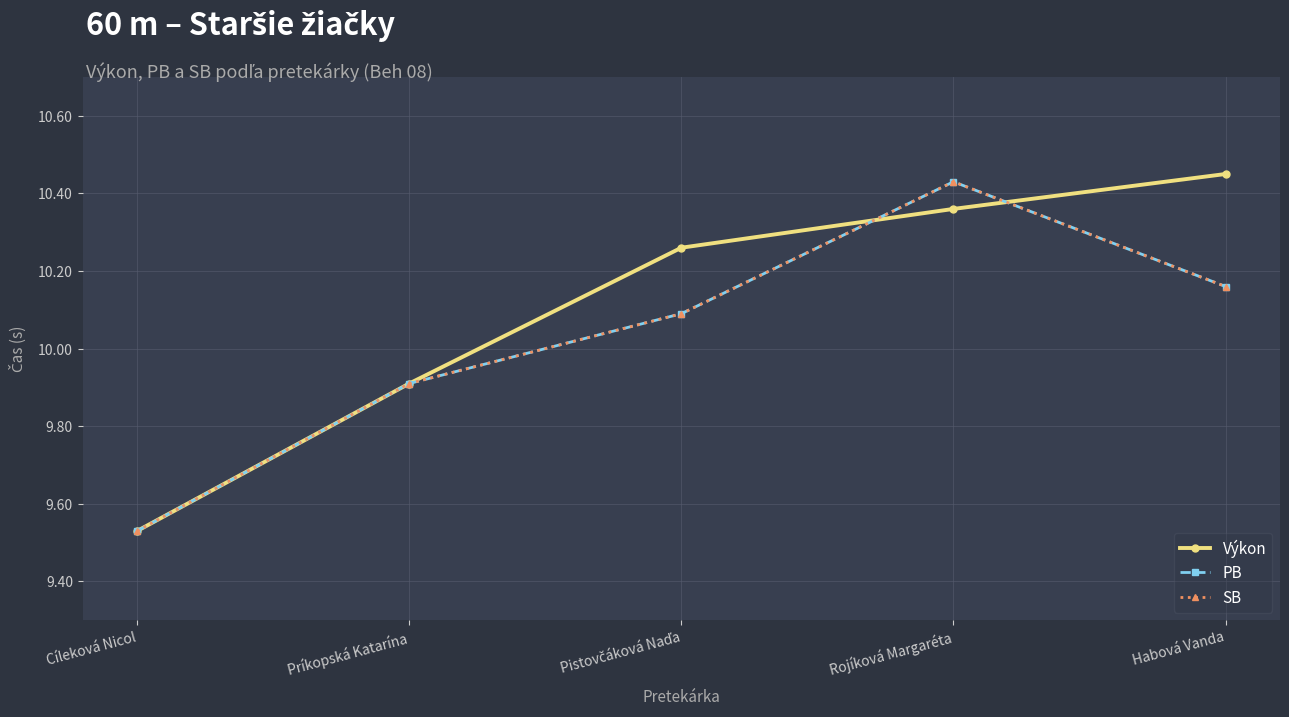

Is this an area chart (filled region under the line)?

No